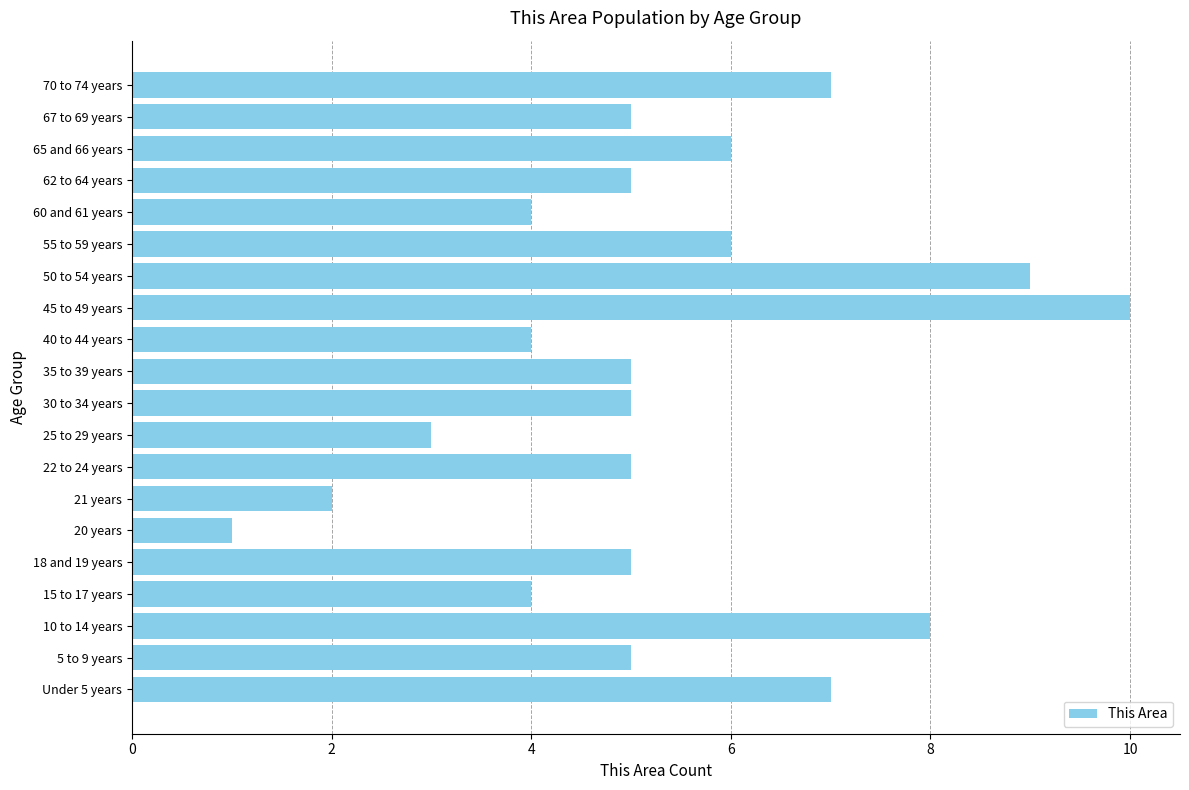

Which has a higher value, 60 and 61 years or 5 to 9 years?

5 to 9 years